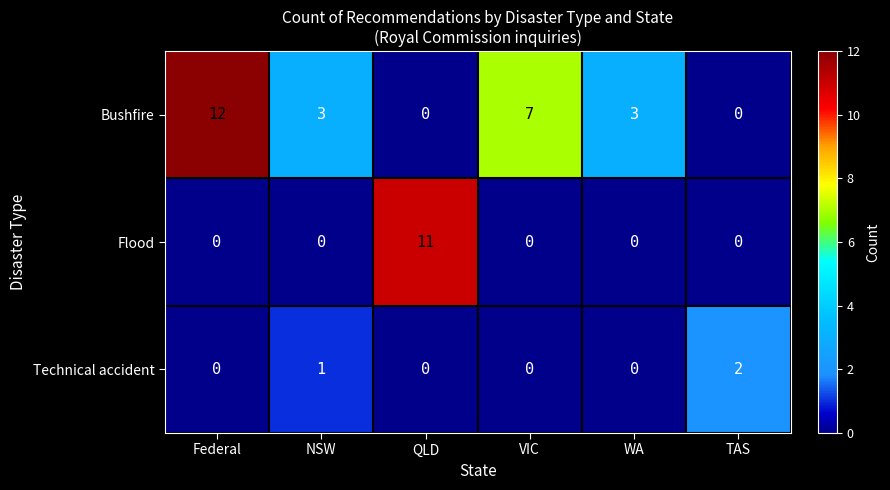

Which series changed the most between Federal and TAS?

Bushfire